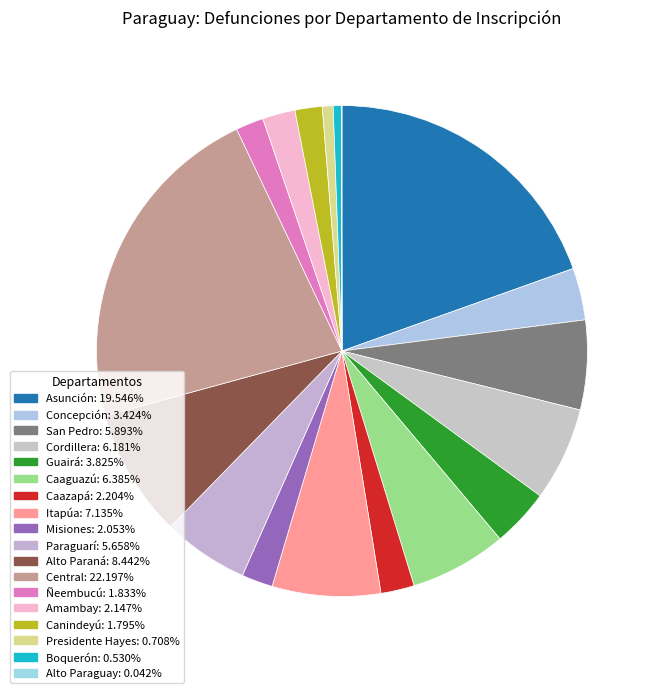

Is it true that Misiones is 15% of the pie?

False